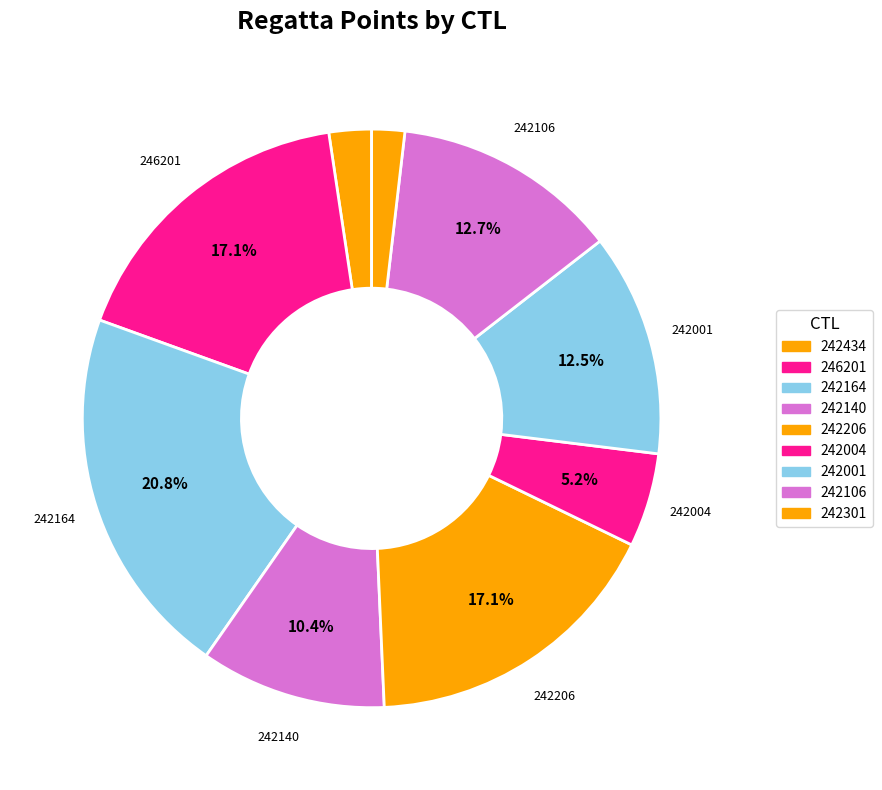

Combined, do 242164 and 242004 account for over 50%?

No